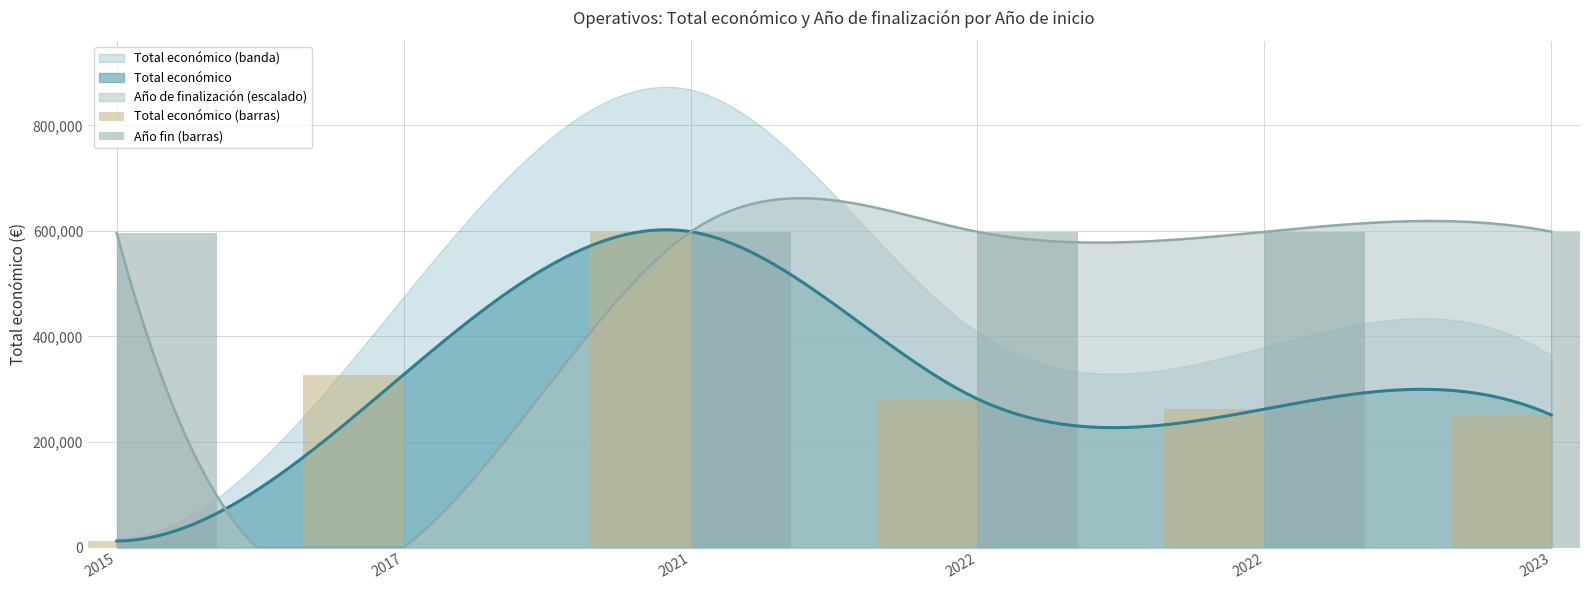

What is the difference between the highest and lowest values at 2021?

591.3